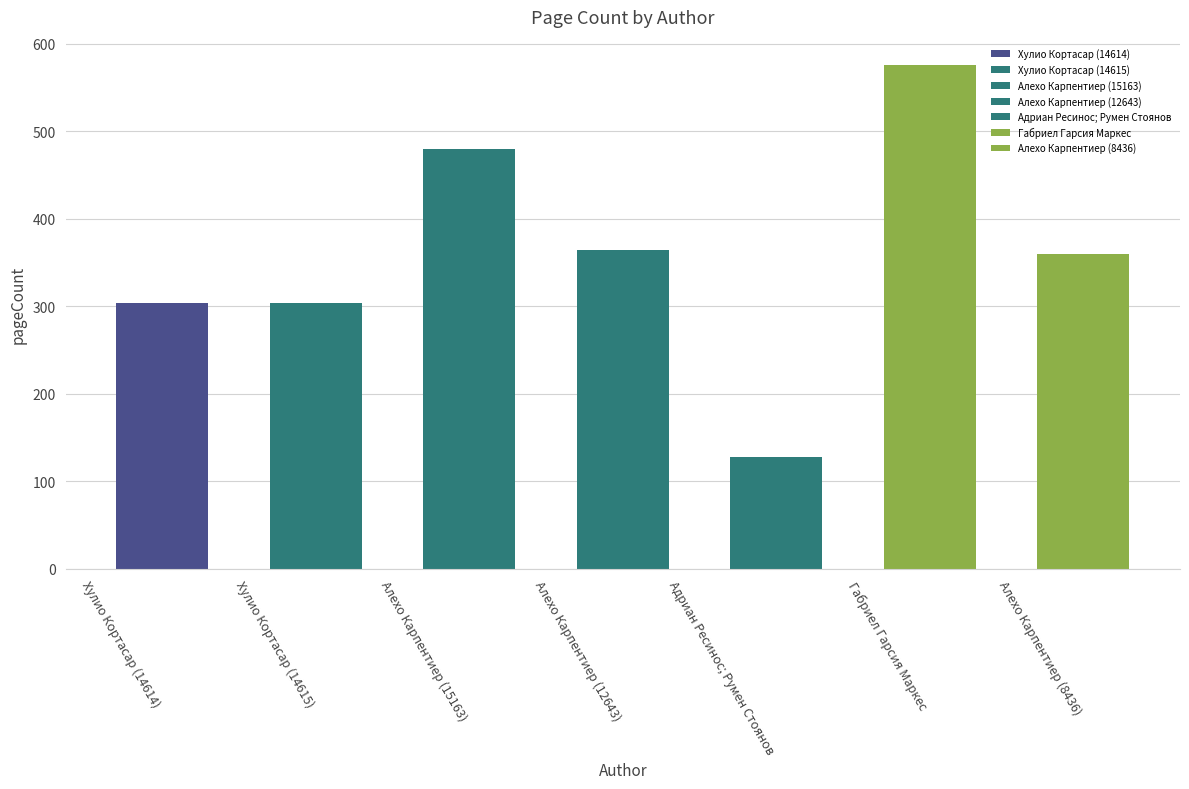

What is the smallest value displayed?

128